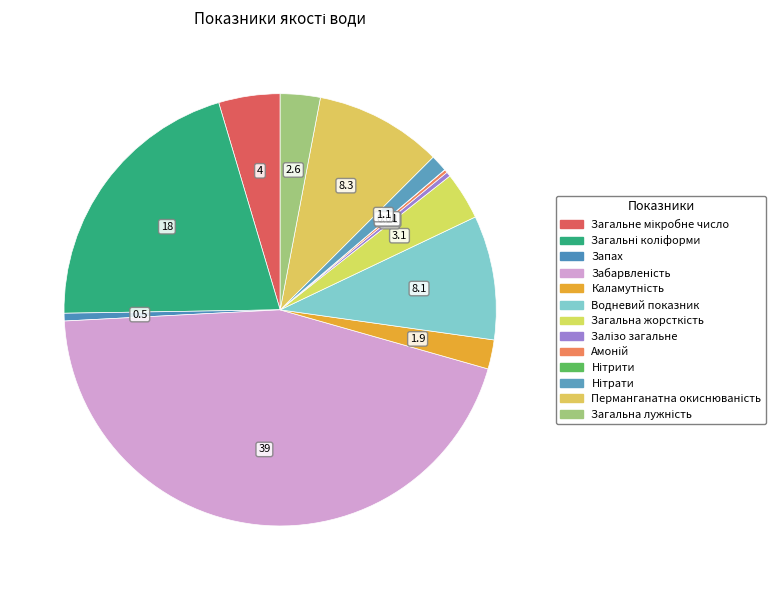

What percentage do Водневий показник and Запах together represent?

9.9%